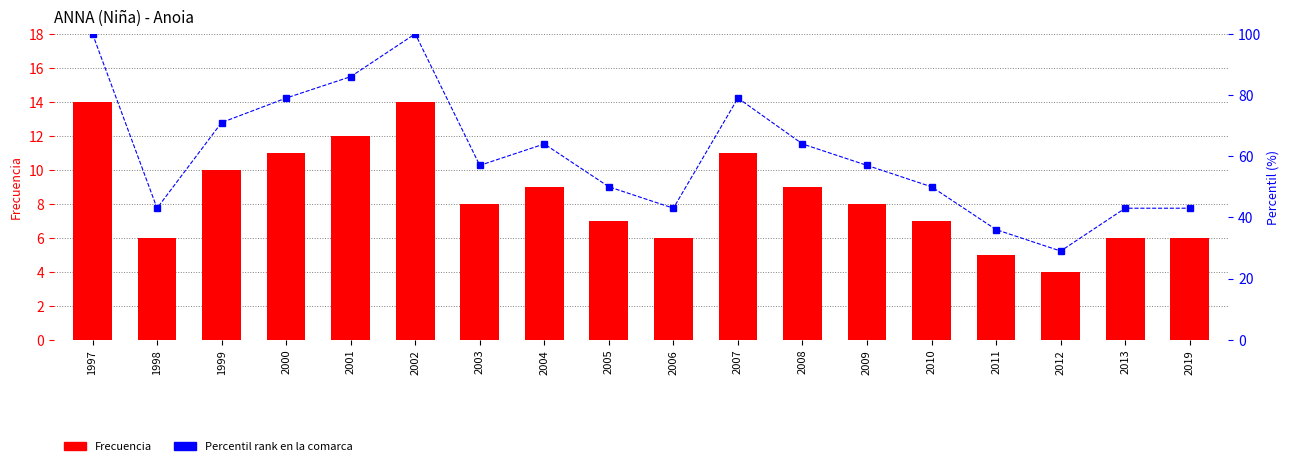

The value of Percentil rank at 2010 is 50. True or false?

True